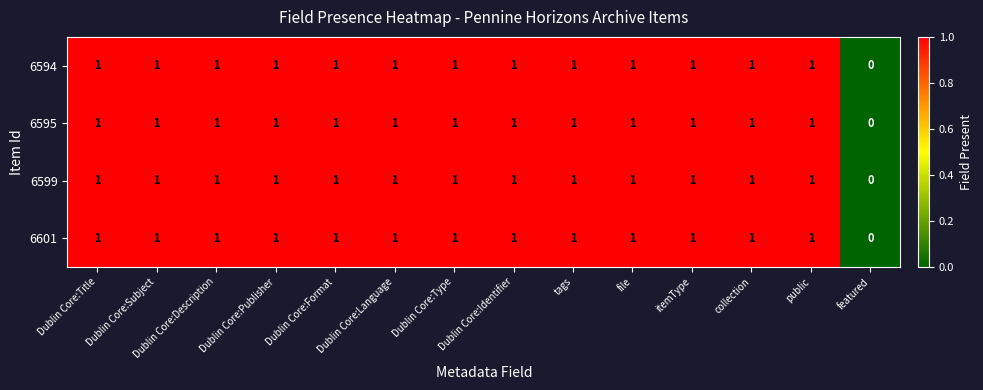

What is the sum of all 6595 values?

13